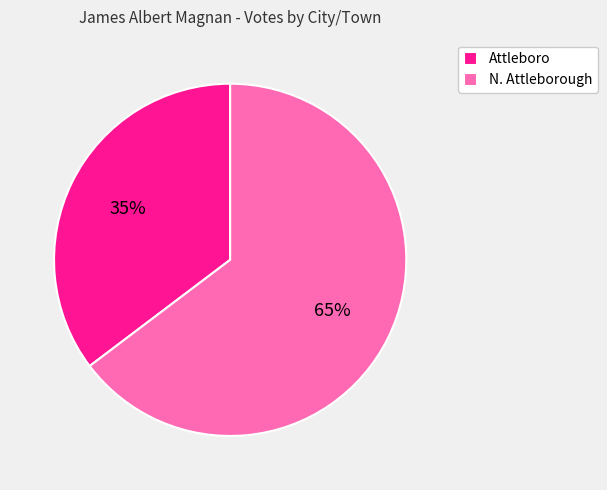

Is there any slice that represents more than half of the pie?

Yes